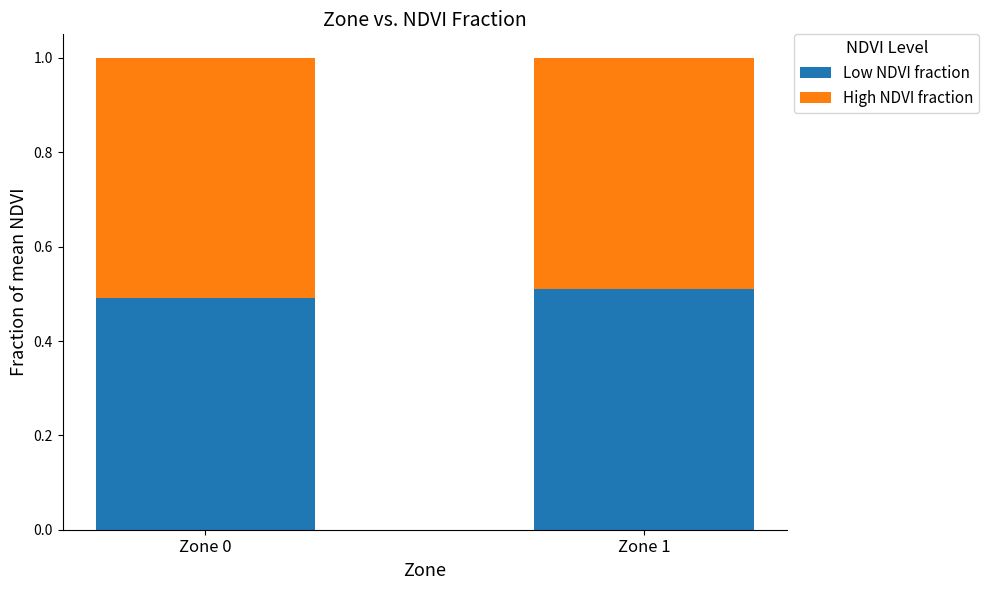

What is the total value across all series at Zone 1?

1.0